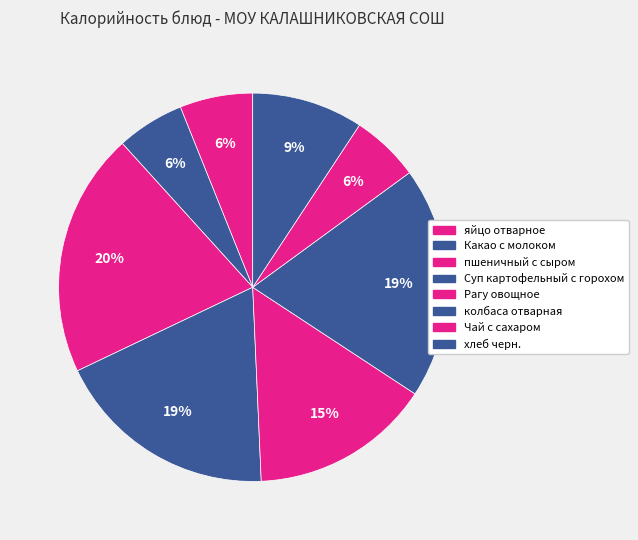

Which slice is the smallest?

Какао с молоком